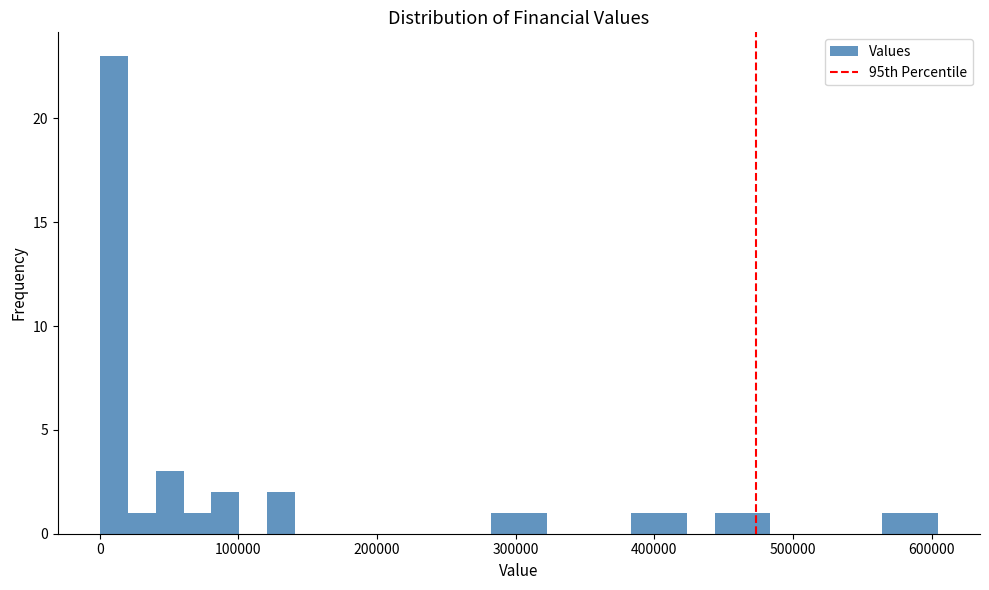

Around what value on the x-axis is the tallest bar? Give the approximate position of its centre, as read against the axis.

10000